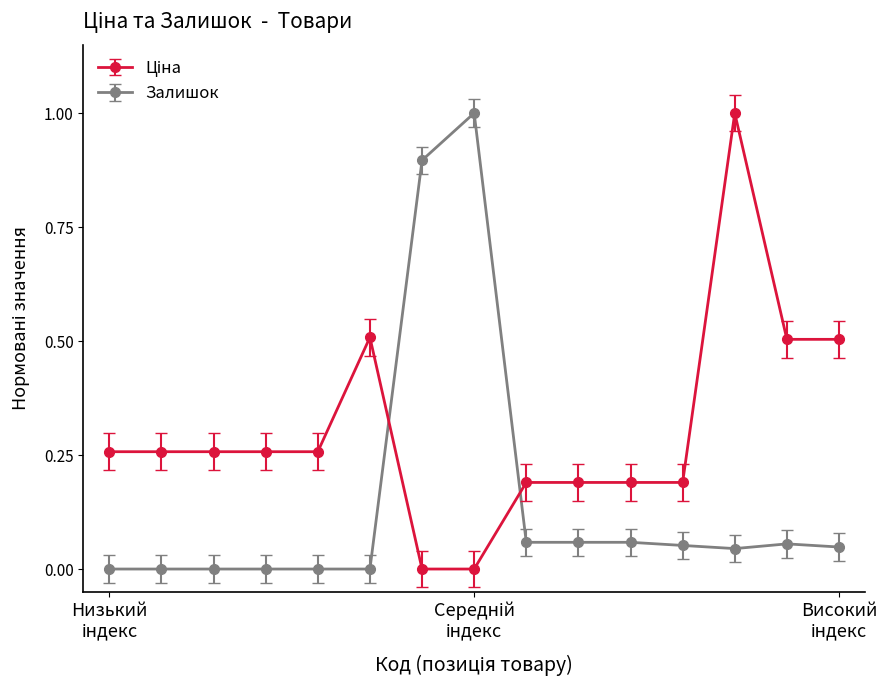

What is the sum of all Залишок values?

2.3